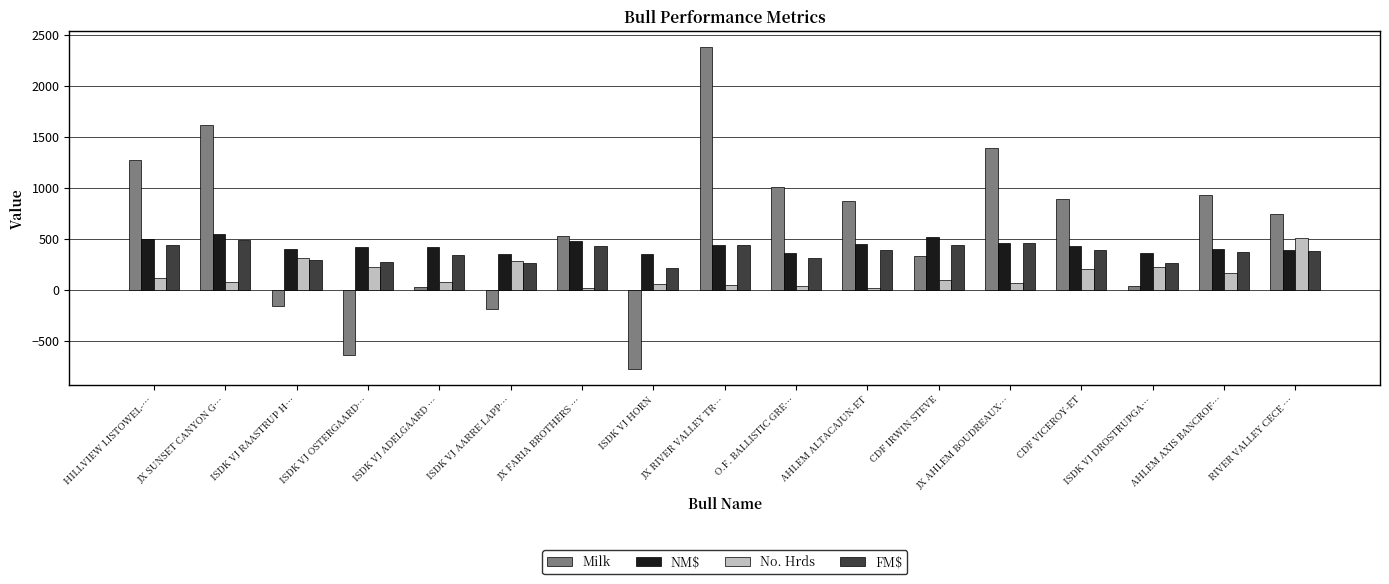

What is the difference between the maximum and minimum values in the Milk series?

3155